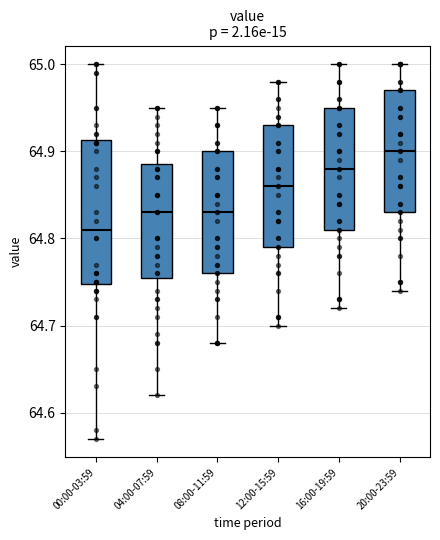

Which box's median line is the highest?

20:00-23:59